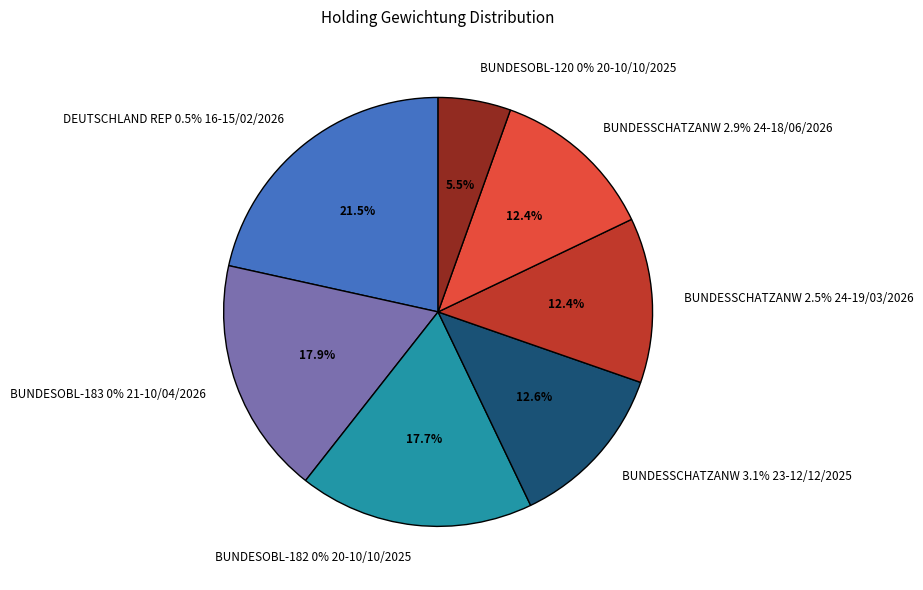

To the nearest percent, what portion does BUNDESOBL-183 0% 21-10/04/2026 represent?

18%